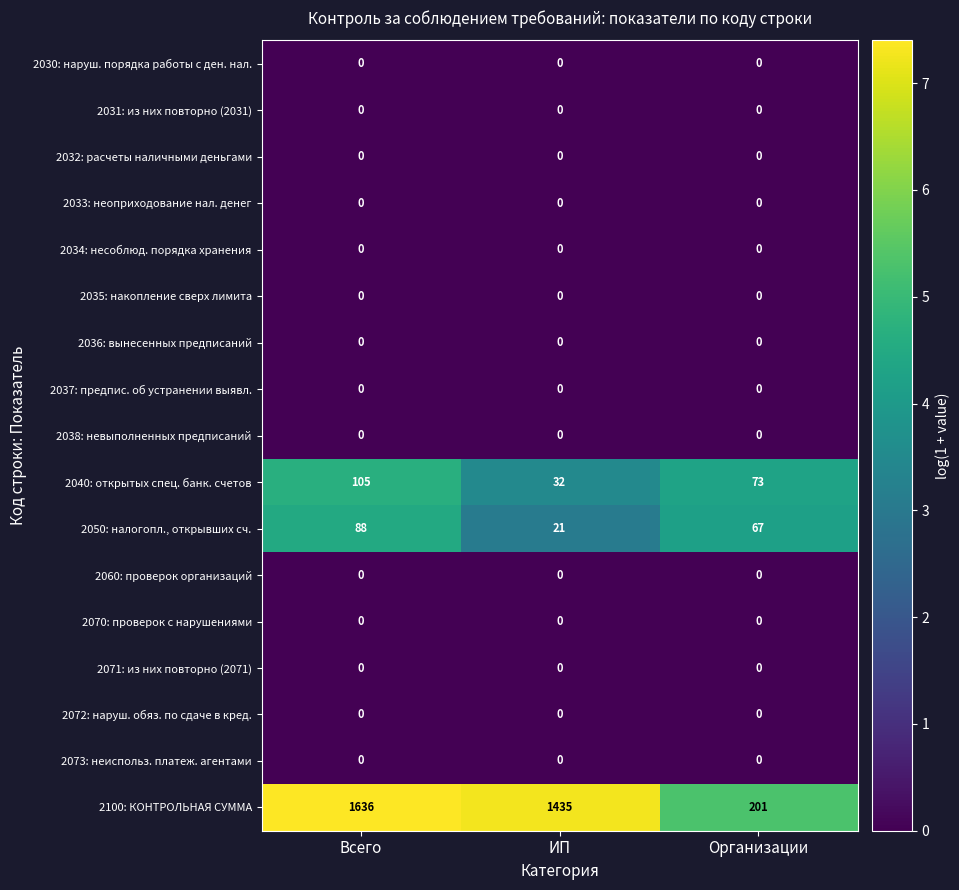

At which label does 2050: налогопл., открывших сч. reach its peak?

Всего